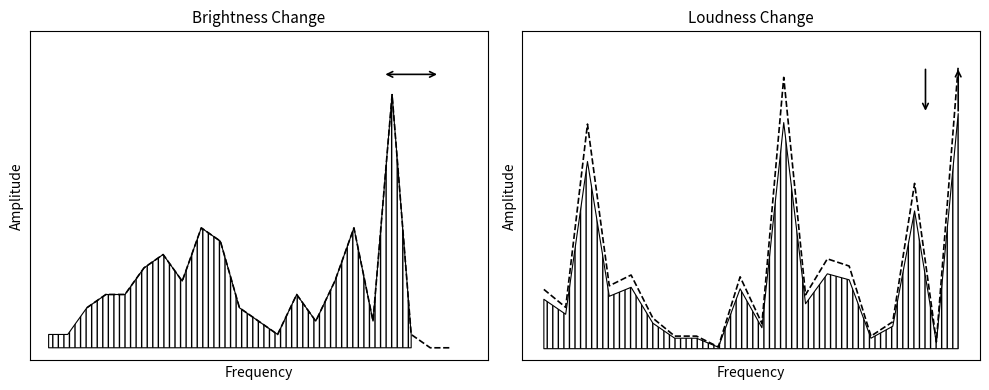

Rank the categories by value from highest to lowest.

20, 12, 3, 18, 14, 15, 5, 10, 4, 1, 13, 2, 6, 17, 11, 7, 8, 16, 19, 9